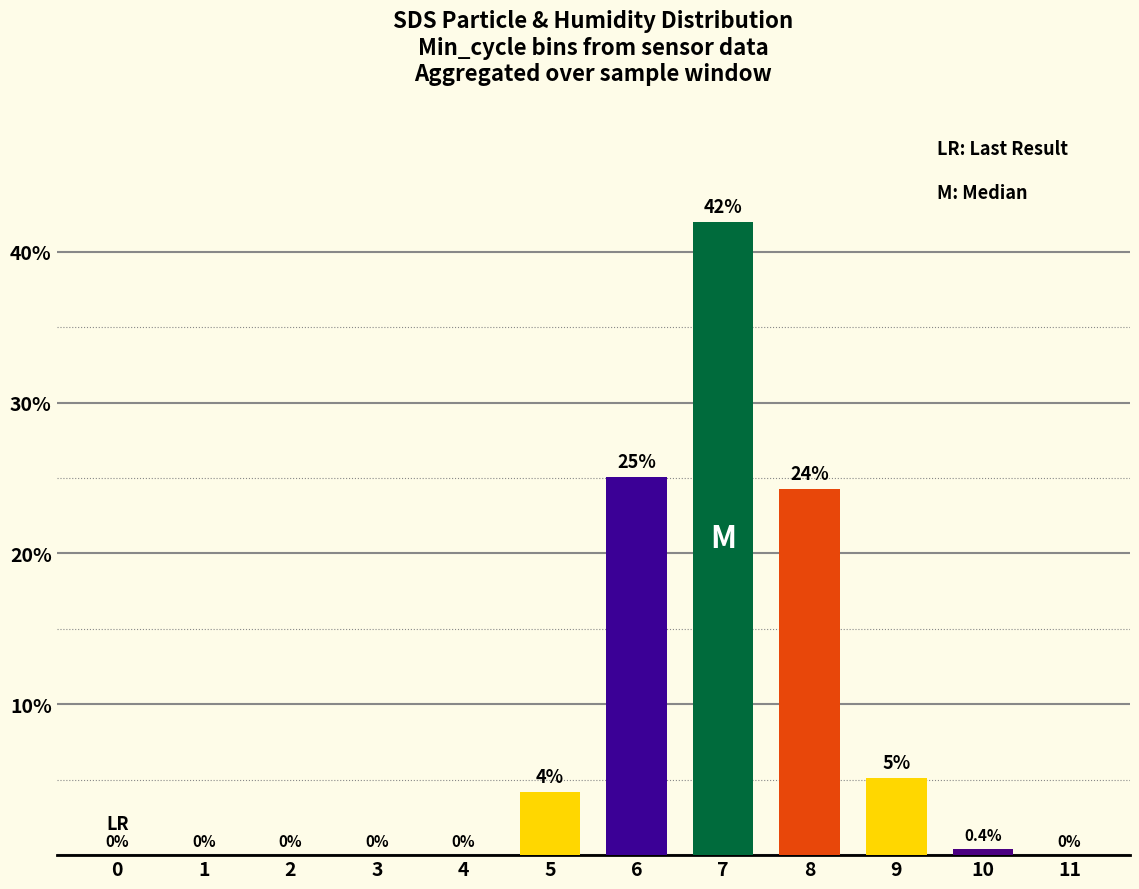

The chart shows a value of 0.0 at 0. True or false?

True